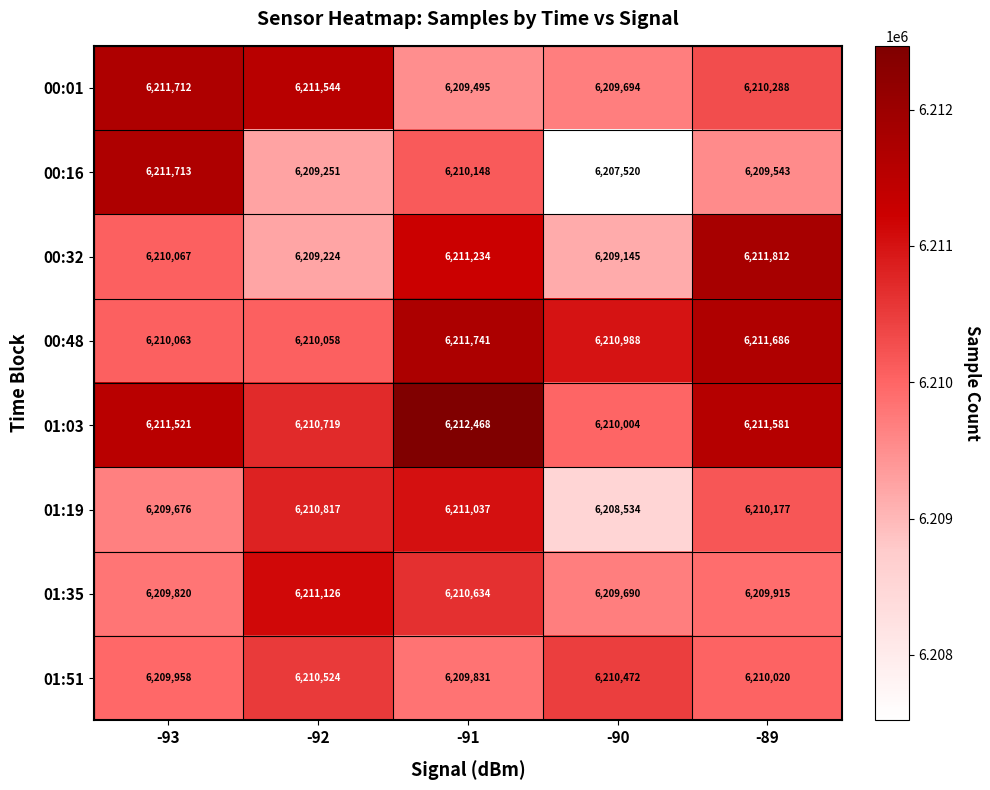

What value does the 00:16 series have at -89, to the nearest 50?

6209550